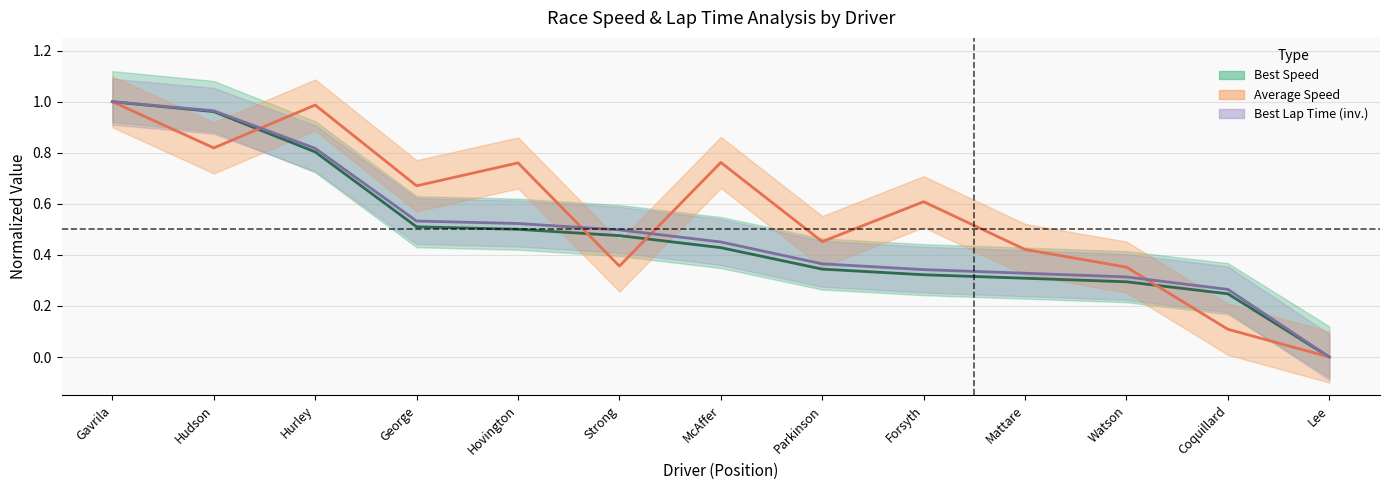

At Strong, list the series in order from smallest to largest.

Average Speed, Best Speed, Best Lap Time (inverted)